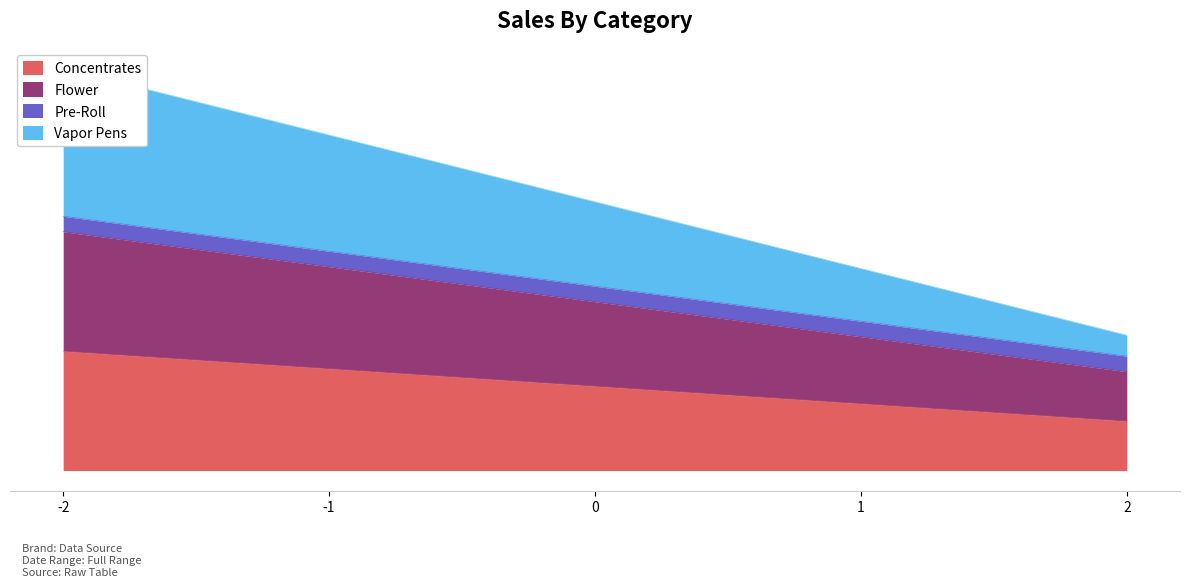

True or false: Concentrates and Flower cross at least once.

False